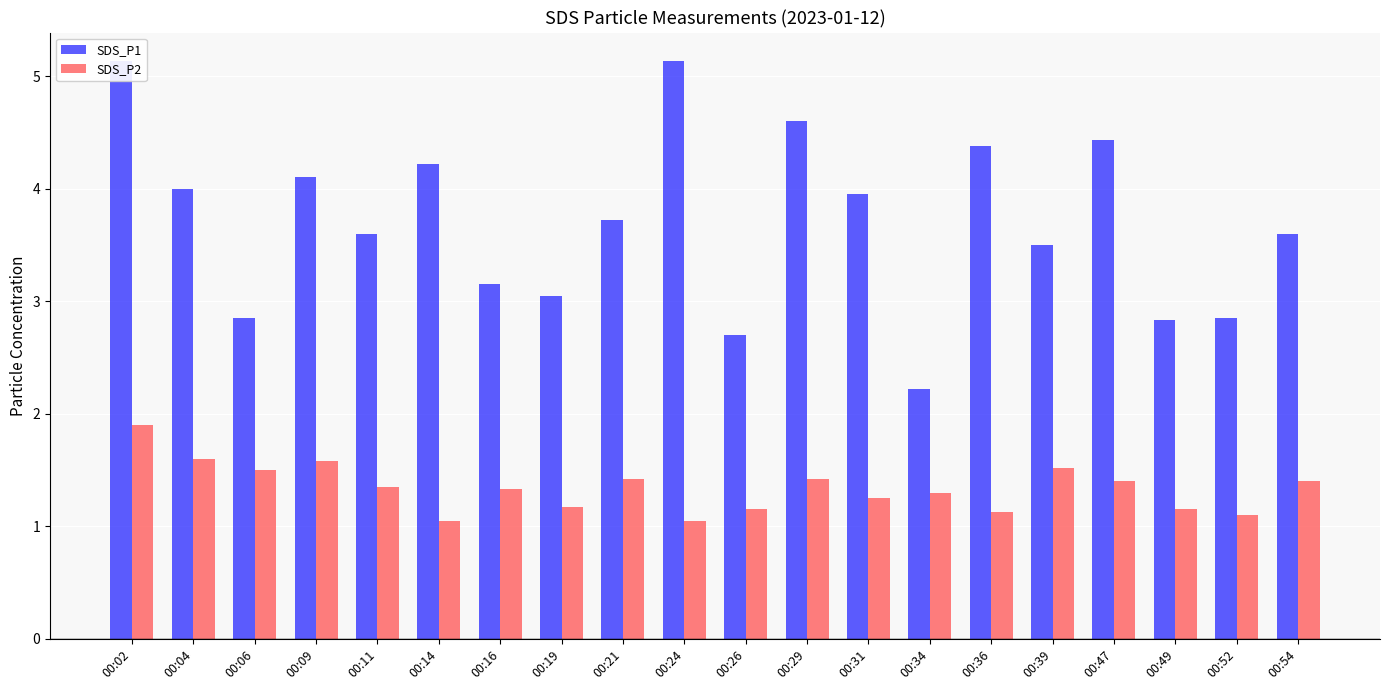

What is the total value across all series at 00:06?

4.3